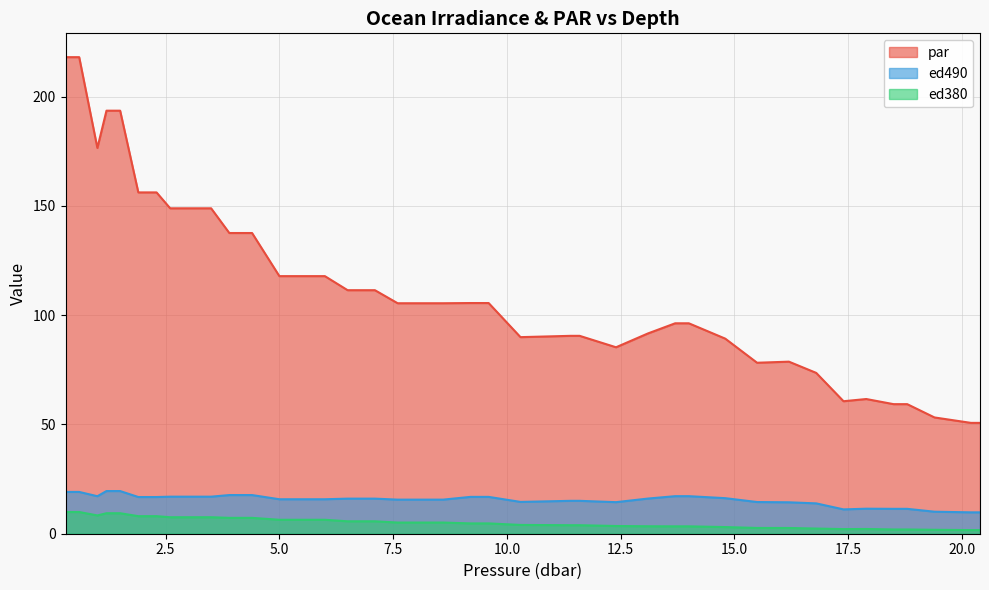

What are all the series names shown in the legend?

par, ed490, ed380